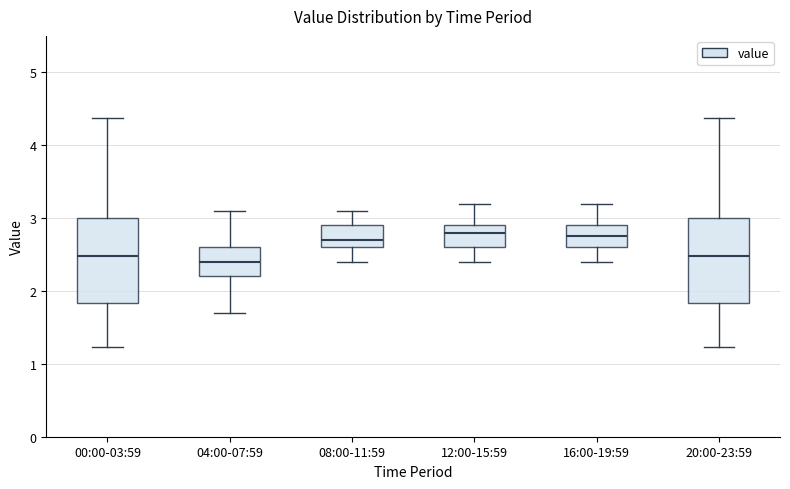

Reading left to right, read every box against the y-axis: the position of its median line, the range the box covers, and the ends of its whiskers. The values are not printed on the chart, so give them approximately, as read against the axis.

00:00-03:59: median 2.5, box 1.8 to 3.0, whiskers 1.2 to 4.4
04:00-07:59: median 2.4, box 2.2 to 2.6, whiskers 1.7 to 3.1
08:00-11:59: median 2.7, box 2.6 to 2.9, whiskers 2.4 to 3.1
12:00-15:59: median 2.8, box 2.6 to 2.9, whiskers 2.4 to 3.2
16:00-19:59: median 2.8, box 2.6 to 2.9, whiskers 2.4 to 3.2
20:00-23:59: median 2.5, box 1.8 to 3.0, whiskers 1.2 to 4.4